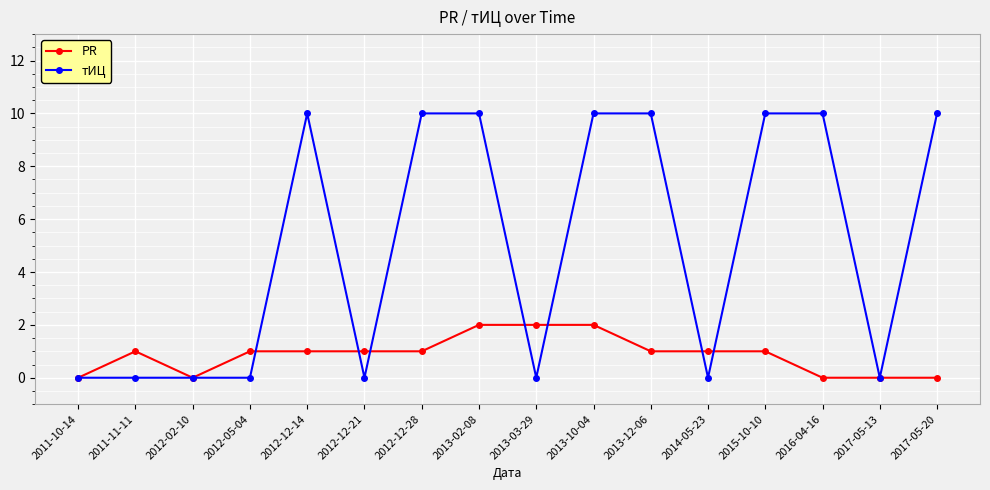

List the series in order of their peak value, highest first.

тИЦ, PR